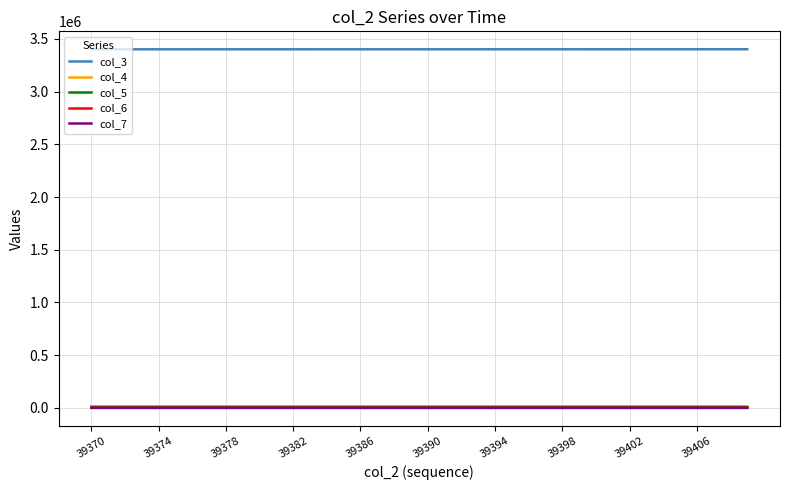

What is the maximum value shown in the chart?

3401728